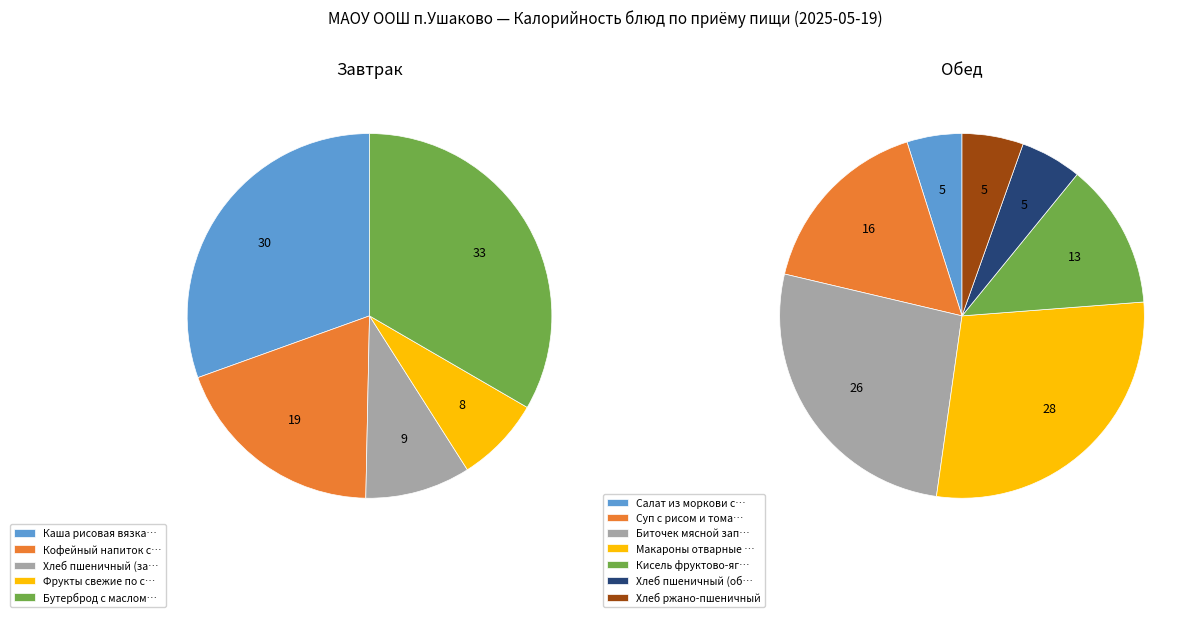

Combined, do Каша рисовая вязкая молочная с маслом and Хлеб ржано-пшеничный account for over 50%?

No